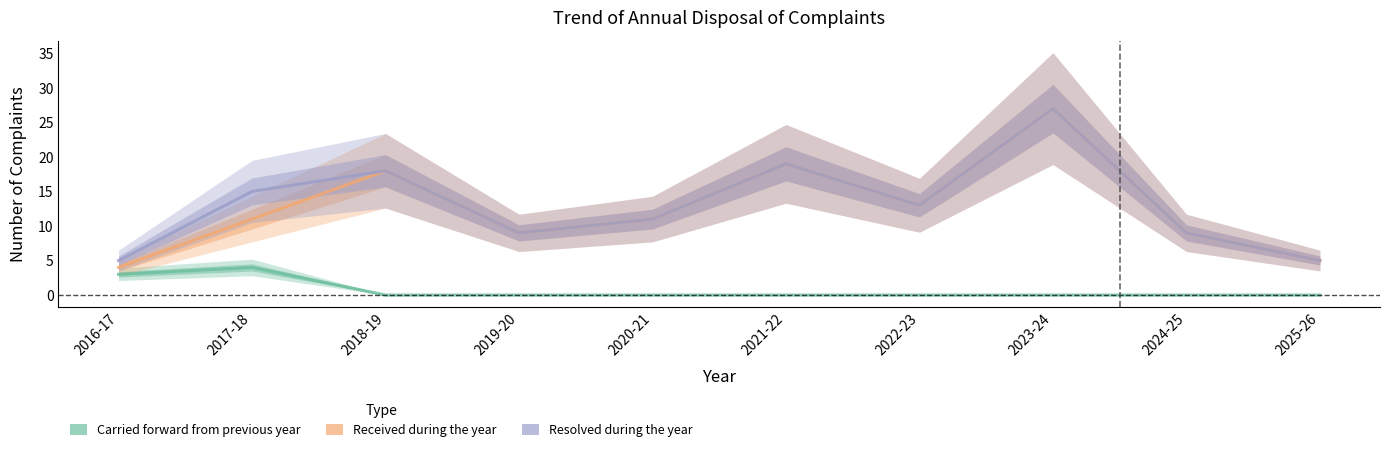

How many distinct data groups are displayed?

3